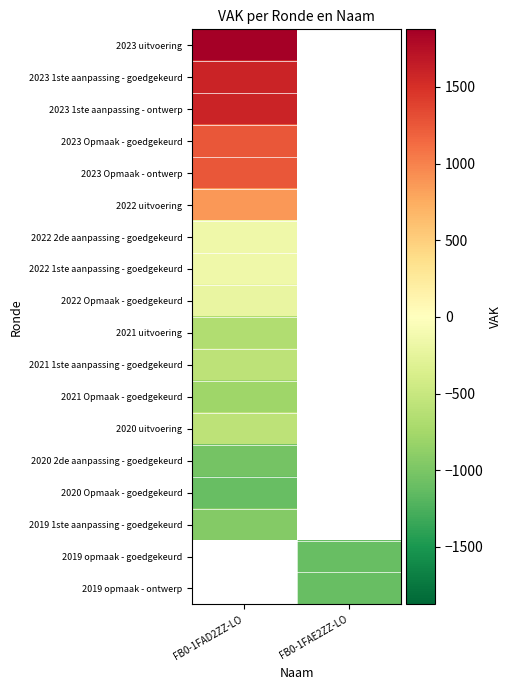

List the labels in order of 2022 2de aanpassing - goedgekeurd value, smallest first.

FB0-1FAD2ZZ-LO, FB0-1FAE2ZZ-LO